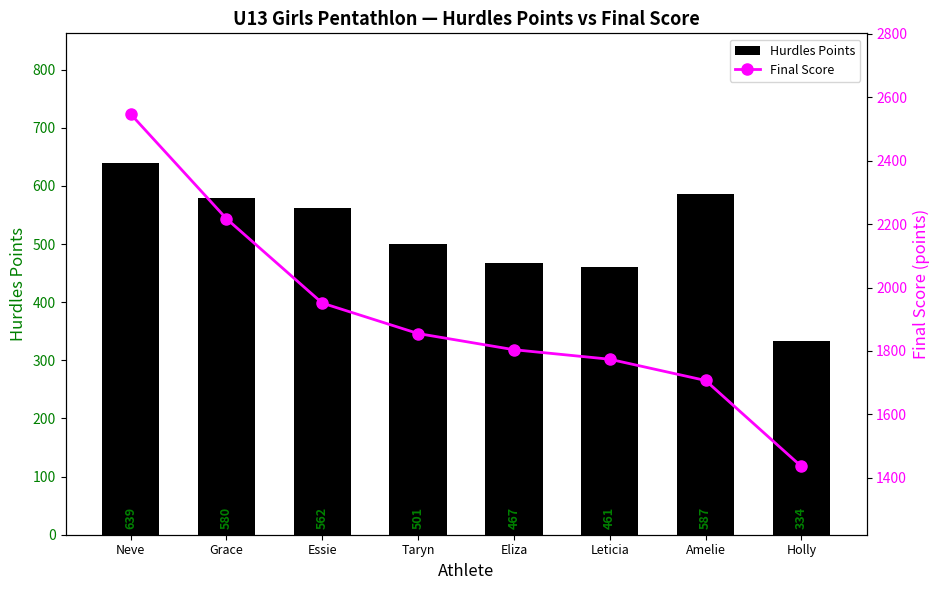

What is the spread (max minus min) of values at Holly?

1102